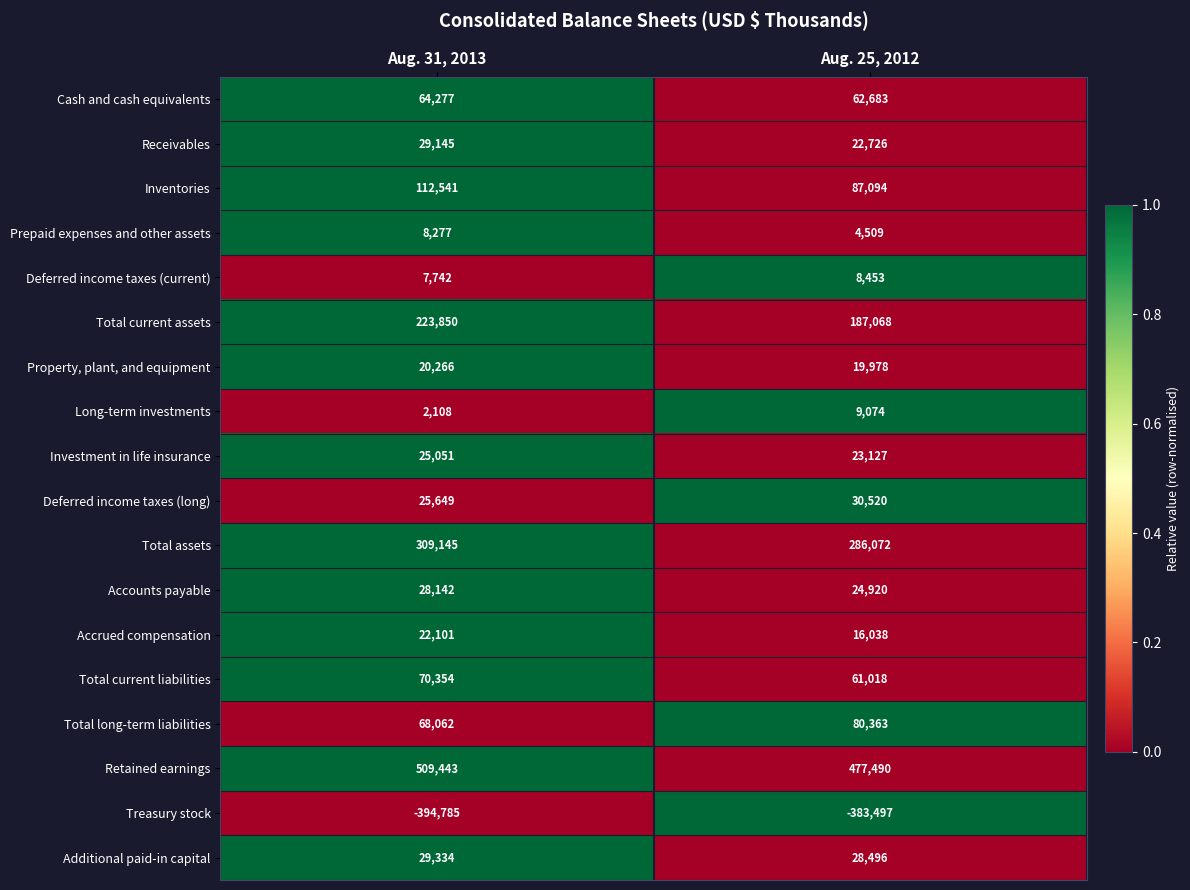

What is the total value across all series at Aug. 25, 2012?

1046132